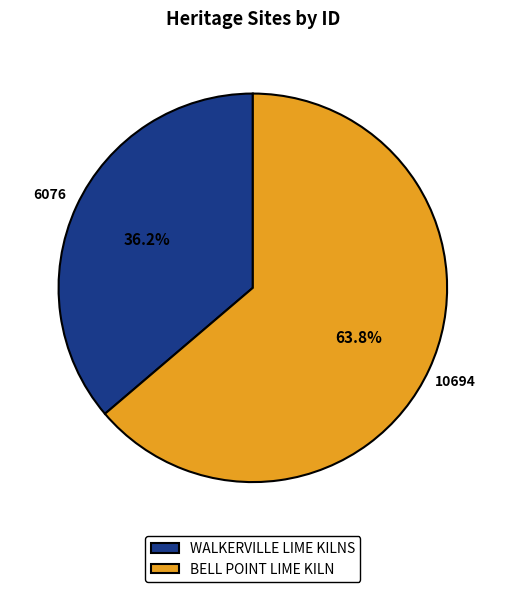

Is WALKERVILLE LIME KILNS the majority of the pie?

No